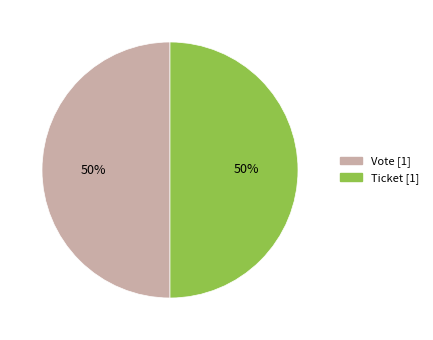

How many segments does this pie chart have?

2